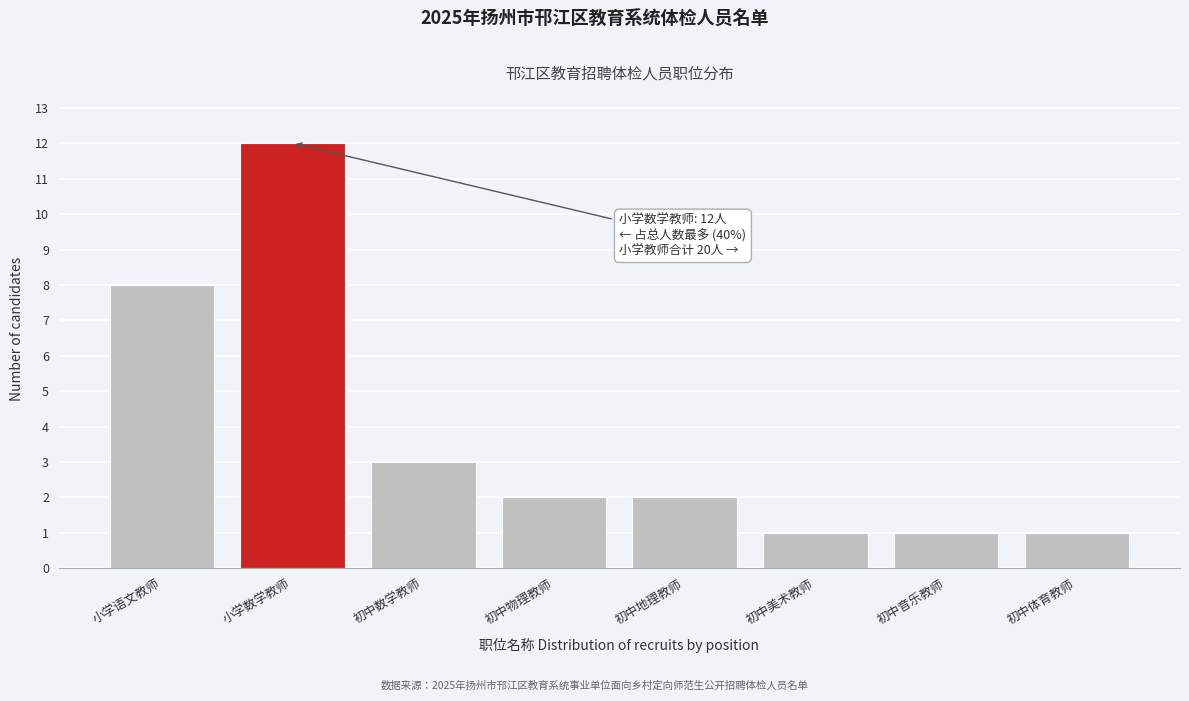

Reading left to right, transcribe all the data shown in this chart.

8	12	3	2	2	1	1	1